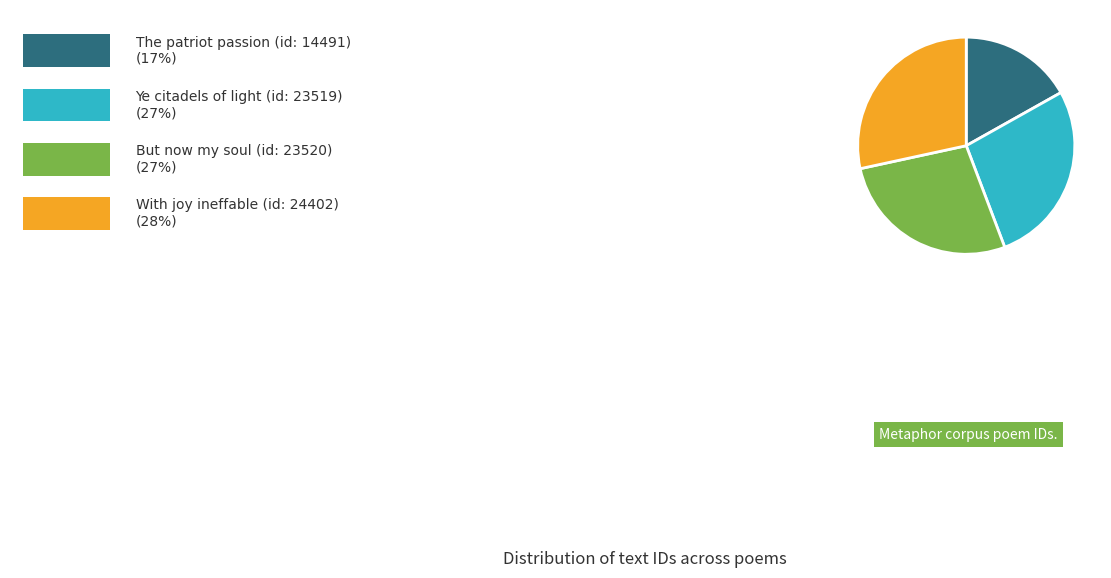

Is there a majority slice in this chart?

No